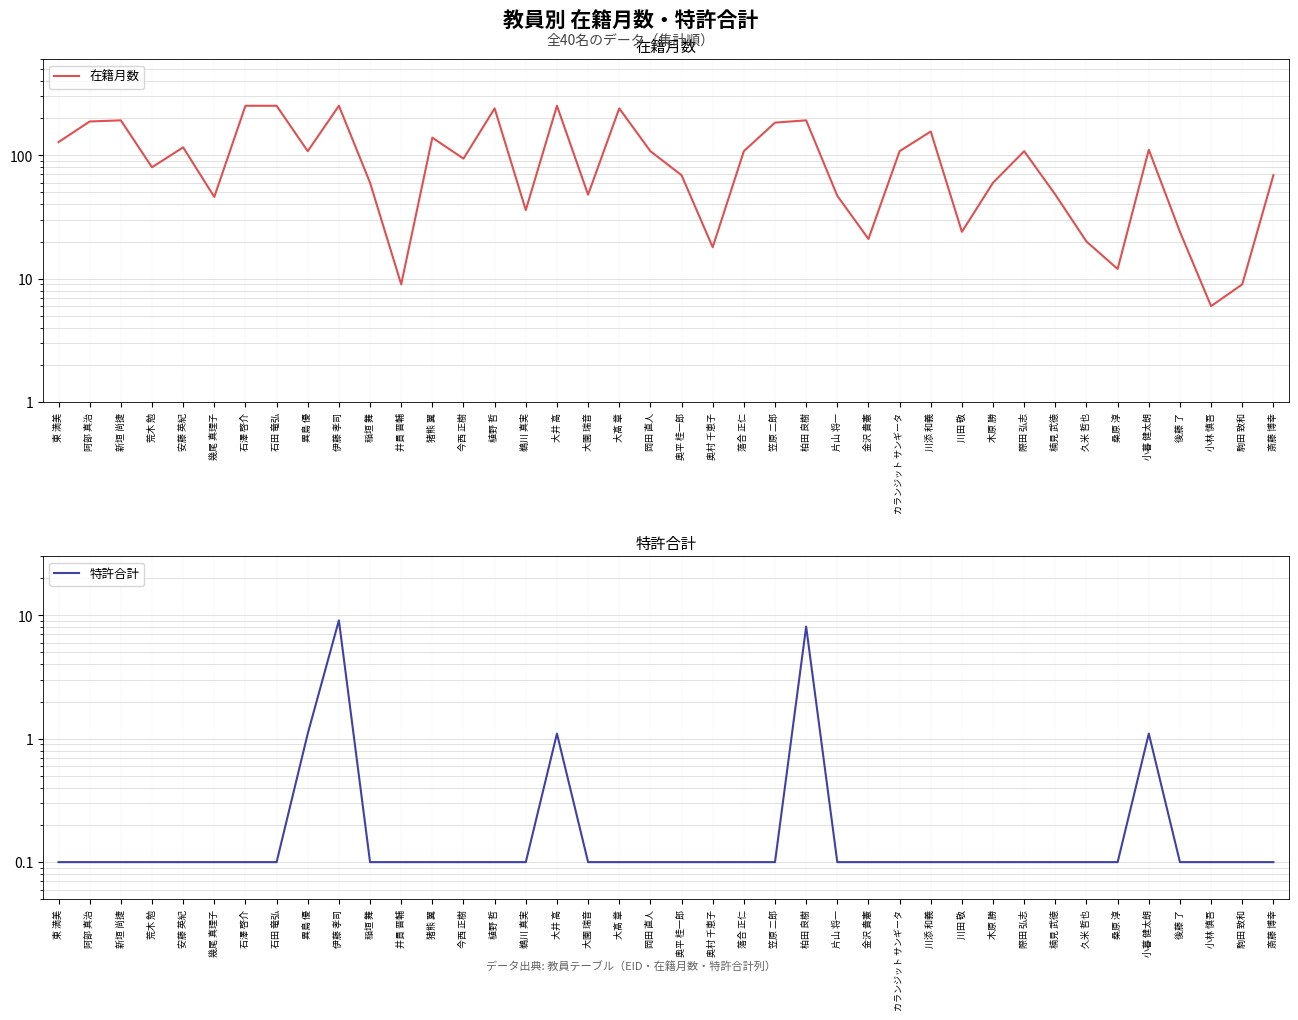

What is the difference between the 在籍月数 values at 小林 慎吾 and 安藤 英紀?

110.0